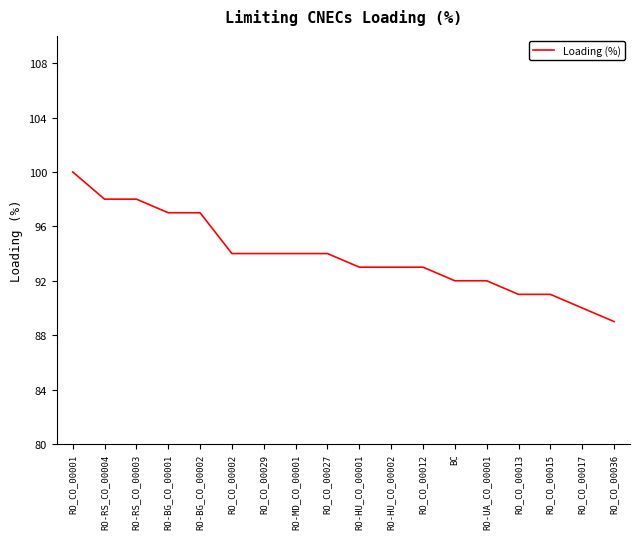

Is it true that the value at RO-BG_CO_00002 is 97?

True